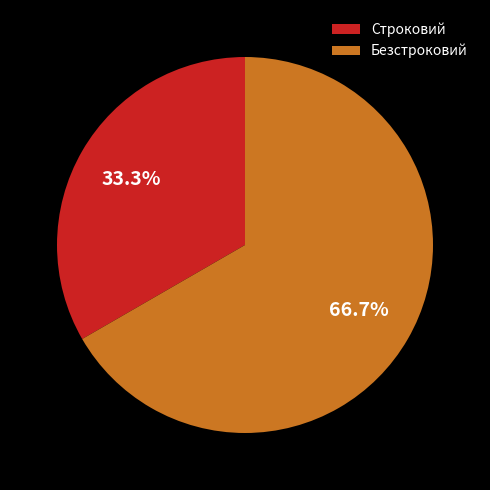

What percentage is the Строковий slice, to the nearest percent?

33%